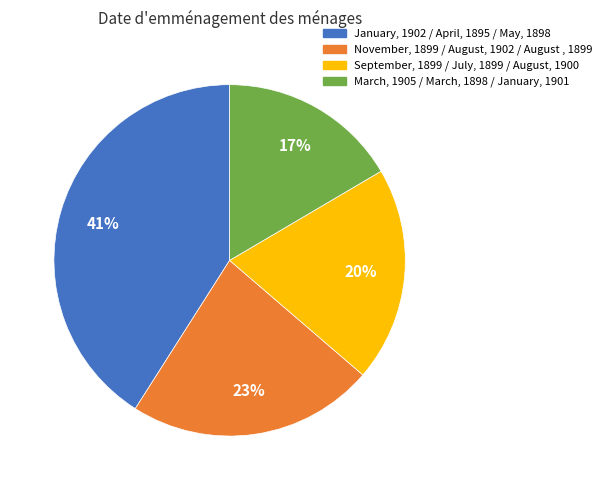

To the nearest percent, what is the difference between the largest and smallest slice percentages?

24%